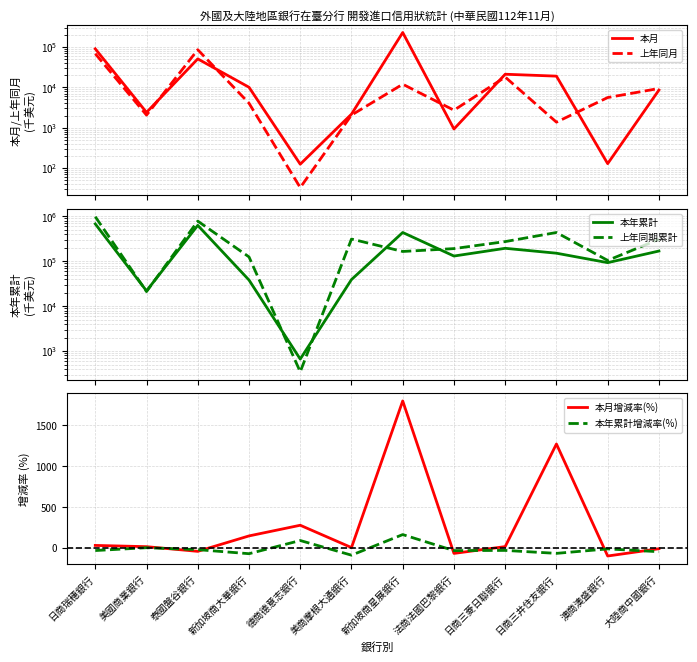

How many values in the 上年同期累計 series are below 274102?

6